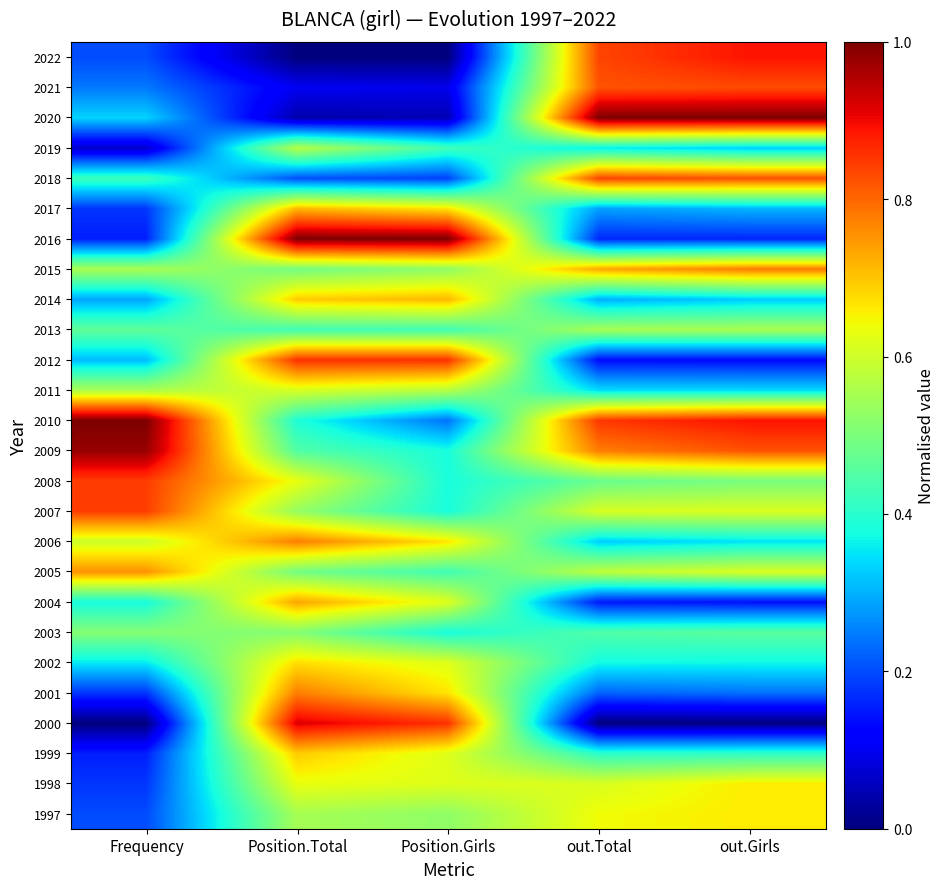

Between Position.Girls and out.Total, which series saw the biggest shift?

2020